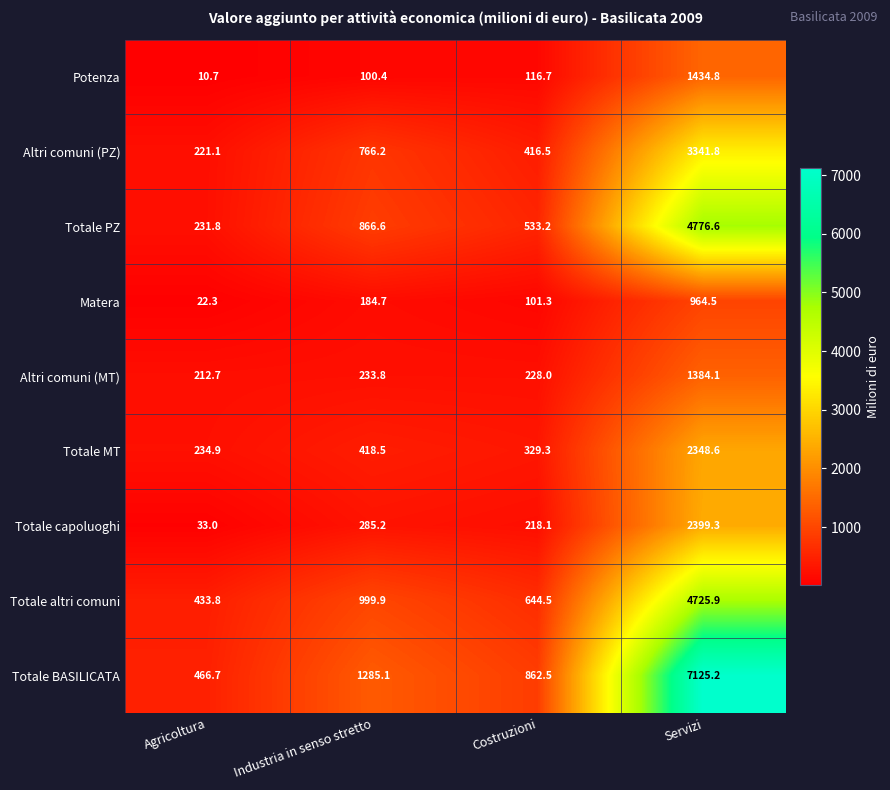

At which label does Totale capoluoghi first exceed 285?

Industria in senso stretto